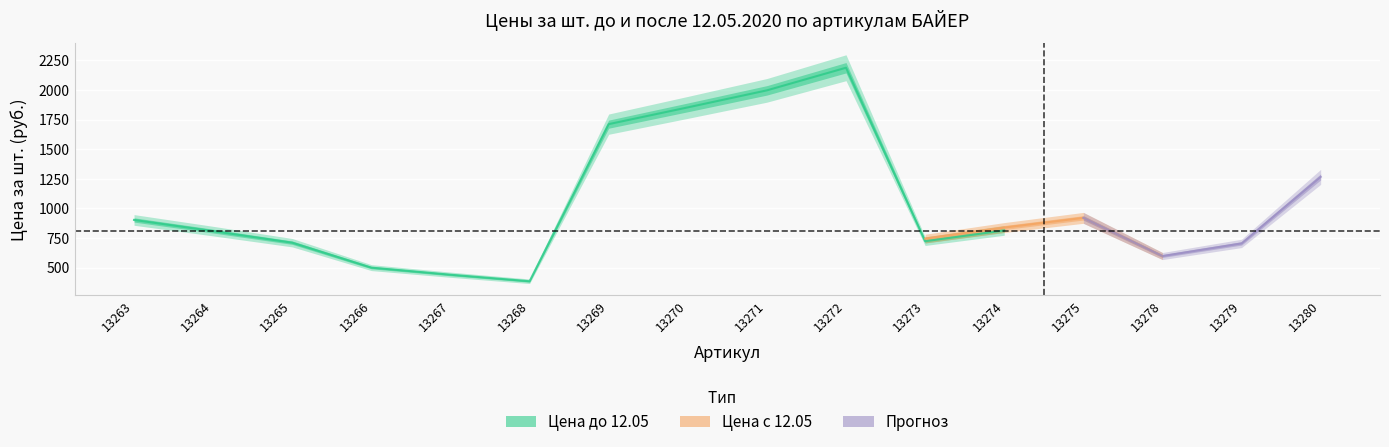

True or false: % Изменения and Цена за шт. до 12.05.2020г. cross at least once.

False